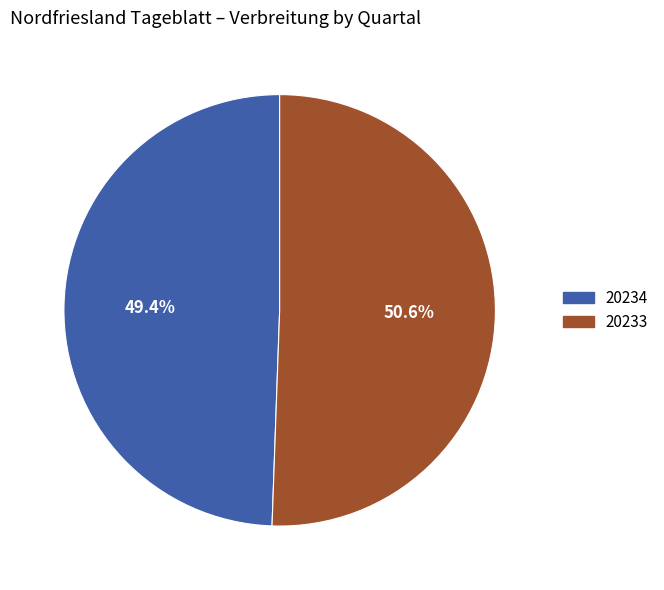

Which category accounts for the majority?

20233